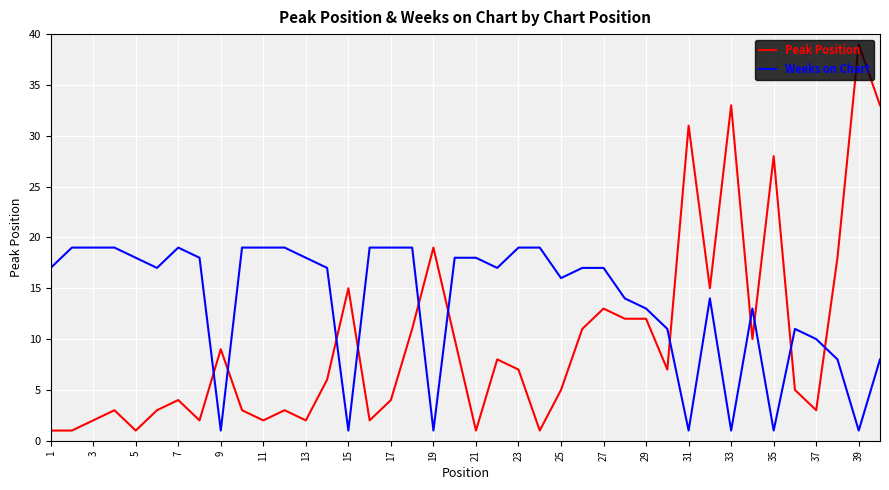

Rank the series by their average value, from highest to lowest.

Weeks on Chart, Peak Position